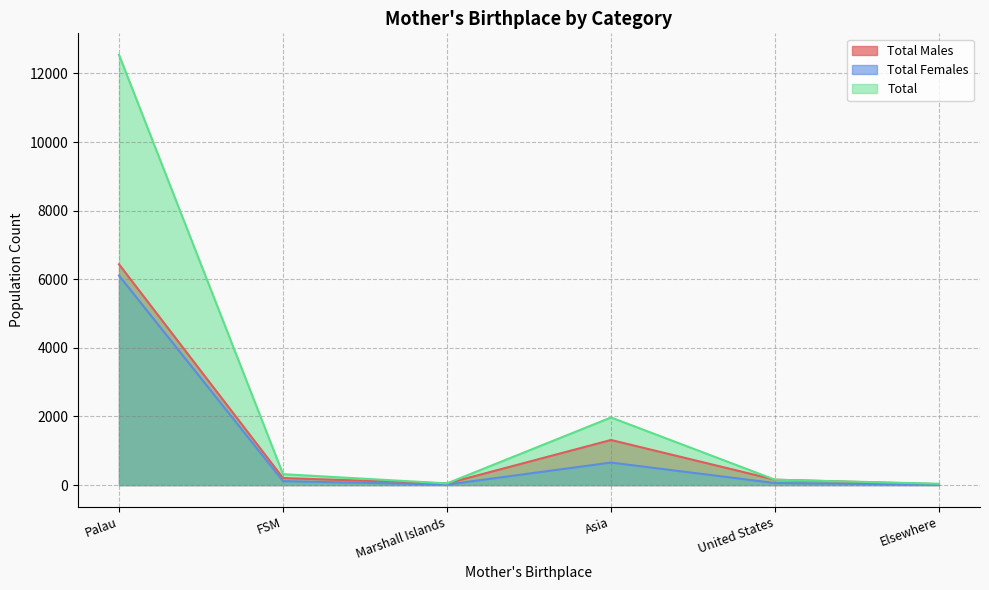

What is the label of the 3rd point from the right?

Asia